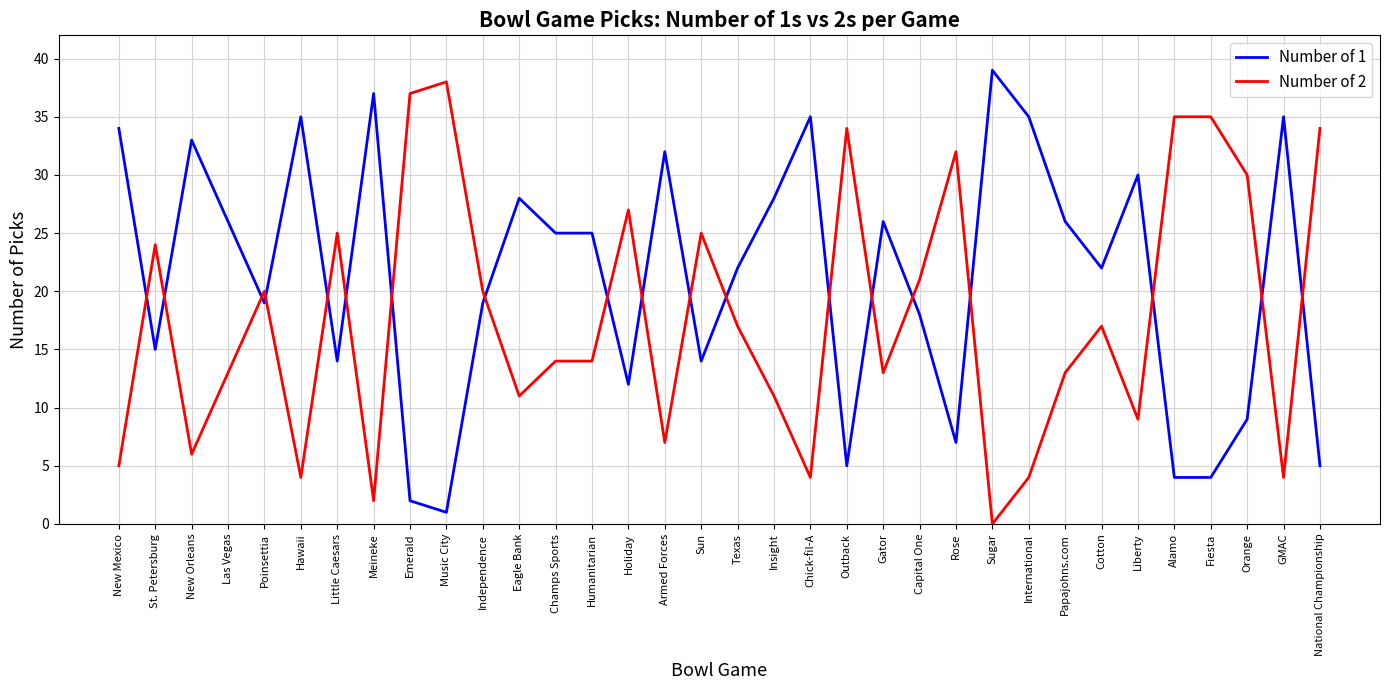

At Little Caesars, list the series in order from largest to smallest.

Number of 2, Number of 1